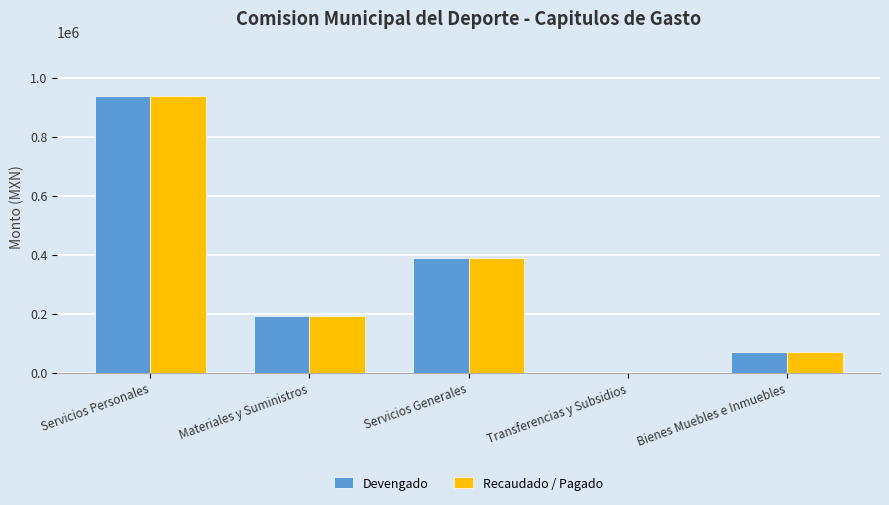

What is the difference between the Recaudado / Pagado values at Servicios Generales and Transferencias y Subsidios?

390108.9